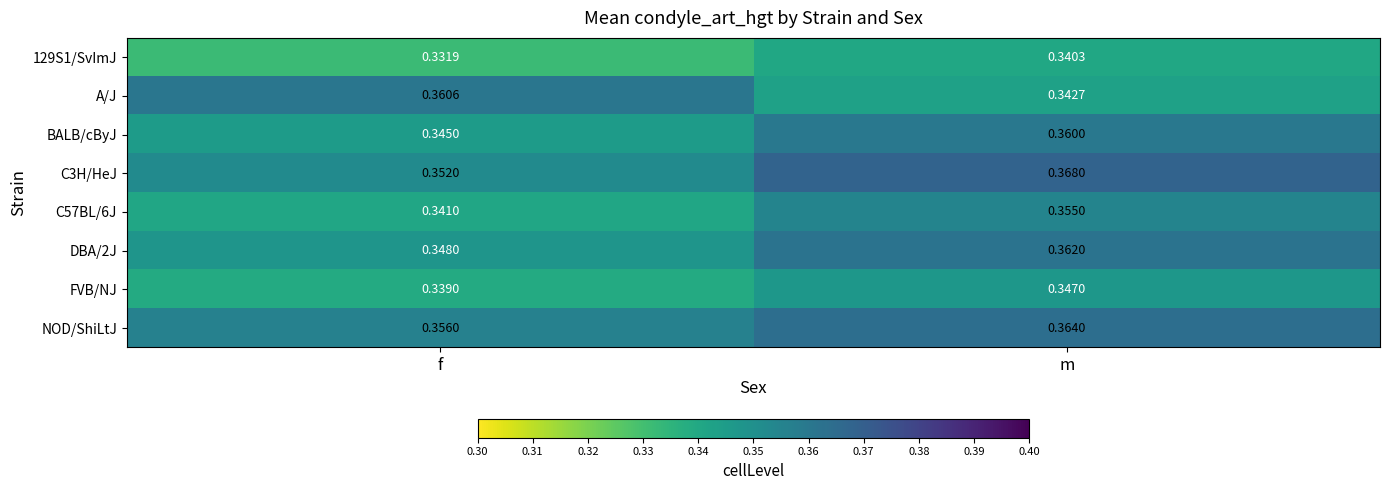

How many distinct data groups are displayed?

8